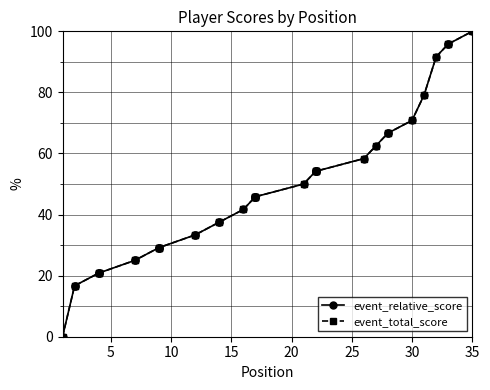

How many values in event_total_score are above zero?

34